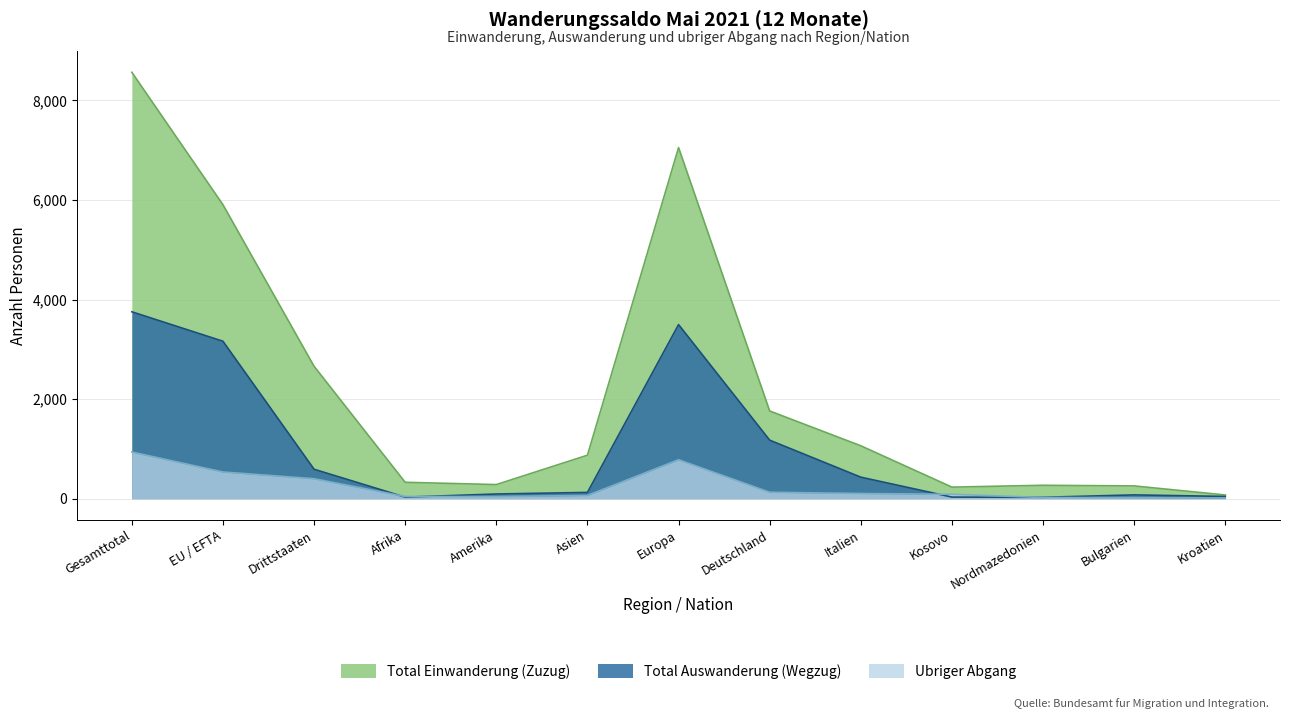

Reading left to right, extract all data points from this chart.

Total Einwanderung (Zuzug): Gesamttotal=8563	EU / EFTA=5904	Drittstaaten=2659	Afrika=329	Amerika=283	Asien=873	Europa=7051	Deutschland=1761	Italien=1062	Kosovo=232	Nordmazedonien=269	Bulgarien=256	Kroatien=74
Total Auswanderung (Wegzug): Gesamttotal=3753	EU / EFTA=3162	Drittstaaten=591	Afrika=31	Amerika=94	Asien=126	Europa=3496	Deutschland=1175	Italien=432	Kosovo=32	Nordmazedonien=28	Bulgarien=76	Kroatien=45
Ubriger Abgang: Gesamttotal=937	EU / EFTA=536	Drittstaaten=401	Afrika=44	Amerika=43	Asien=65	Europa=782	Deutschland=129	Italien=104	Kosovo=88	Nordmazedonien=24	Bulgarien=21	Kroatien=14